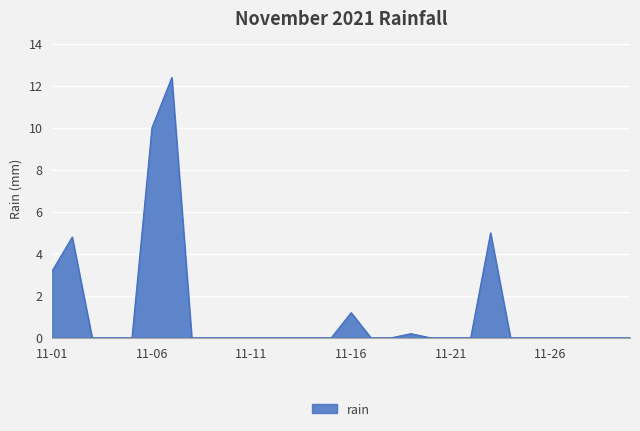

What is the maximum value shown in the chart?

12.4